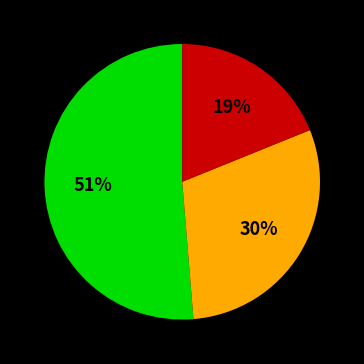

To the nearest percent, what is the difference between the largest and smallest slice percentages?

32%